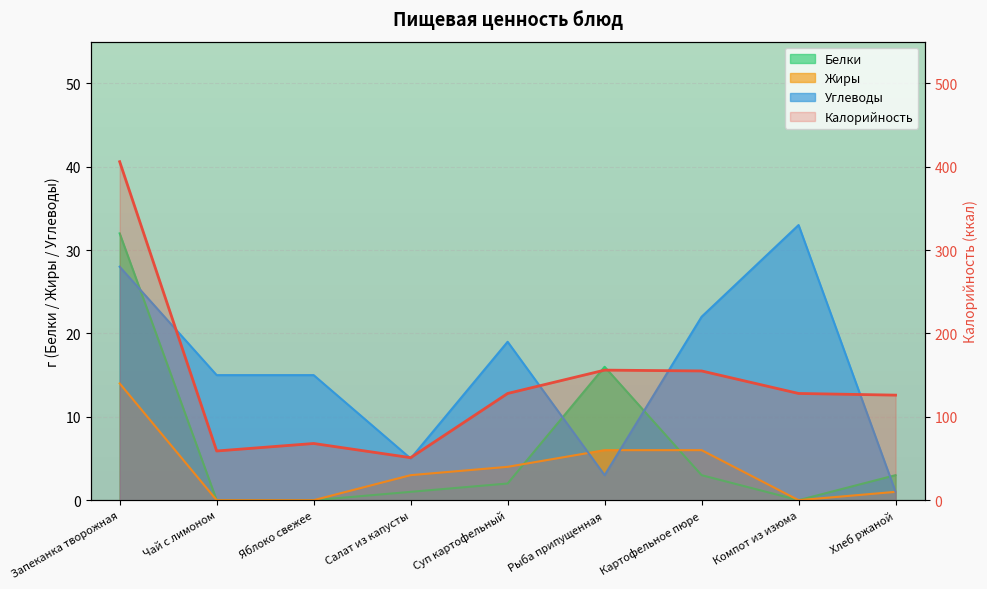

What is the sum of all Углеводы values?

141